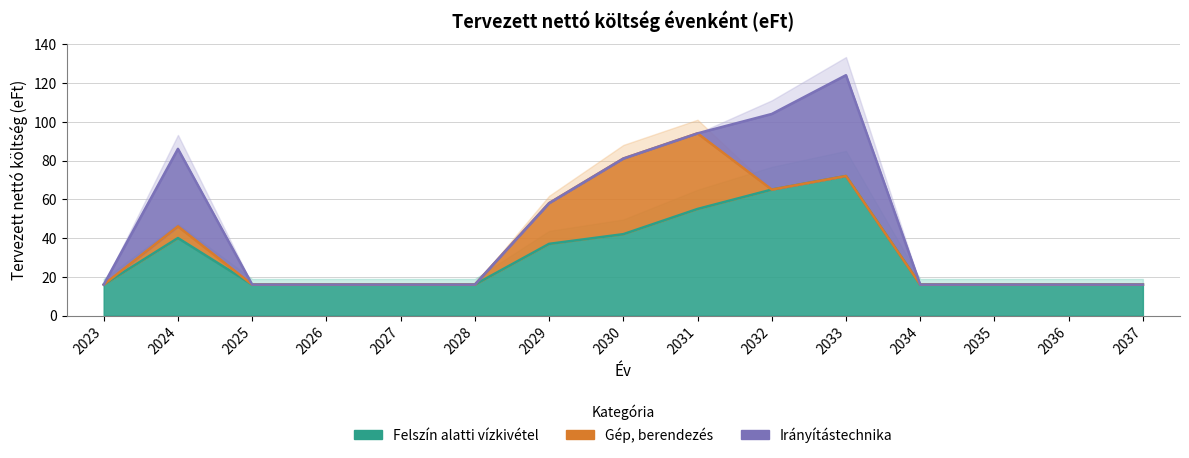

Reading left to right, extract all data points from this chart.

Felszín alatti vízkivétel: 16.1	40.0	16.1	16.1	16.1	16.1	37.0	42.0	55.0	65.0	72.0	16.1	16.1	16.1	16.1
Gép, berendezés: 0.0	6.0	0.0	0.0	0.0	0.0	21.0	39.0	39.0	0.0	0.0	0.0	0.0	0.0	0.0
Irányítástechnika: 0.0	40.0	0.0	0.0	0.0	0.0	0.0	0.0	0.0	39.0	52.0	0.0	0.0	0.0	0.0